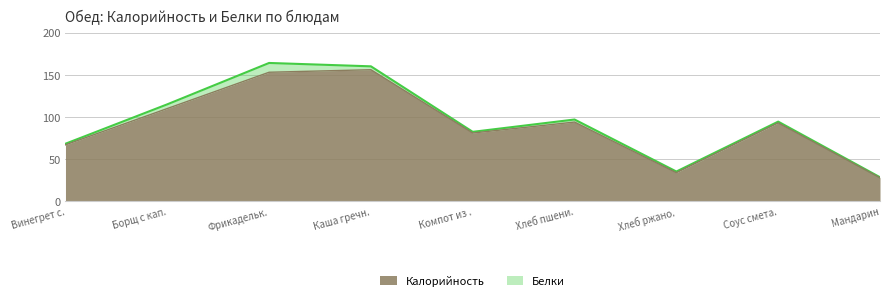

Does the chart display data point markers on the line(s)?

No